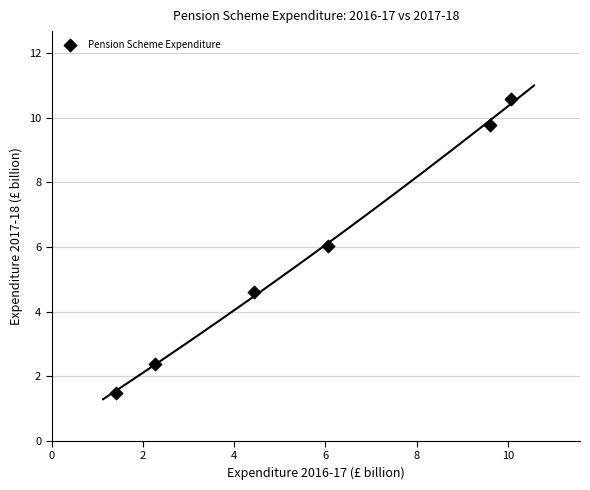

What is the average Y value?

5.8